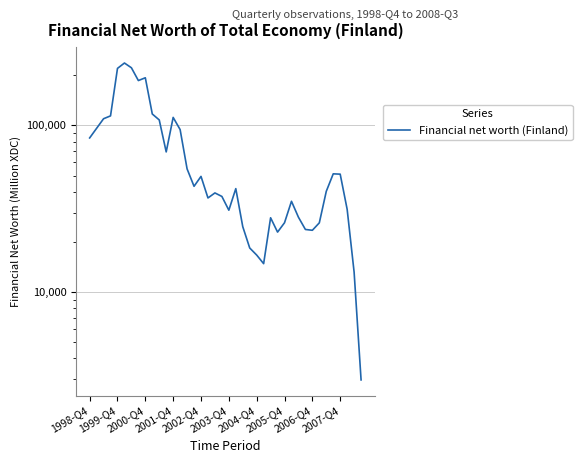

What is the sum of all values?

2775299